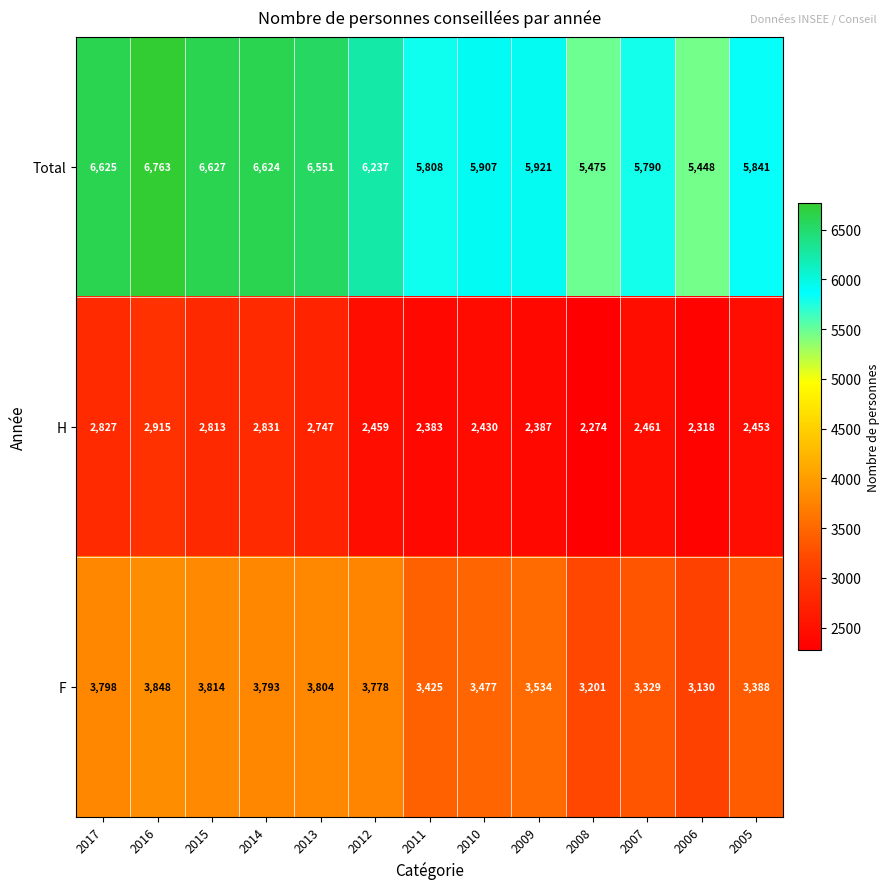

Which series has the largest total across all categories?

Total